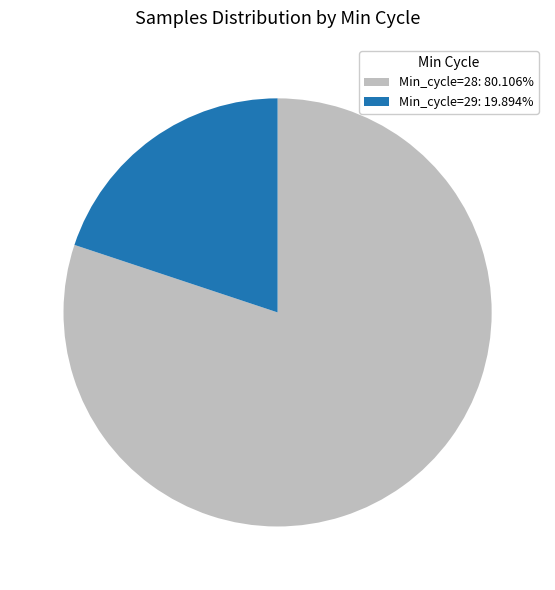

Is Min_cycle=28: 80.106% the majority of the pie?

Yes